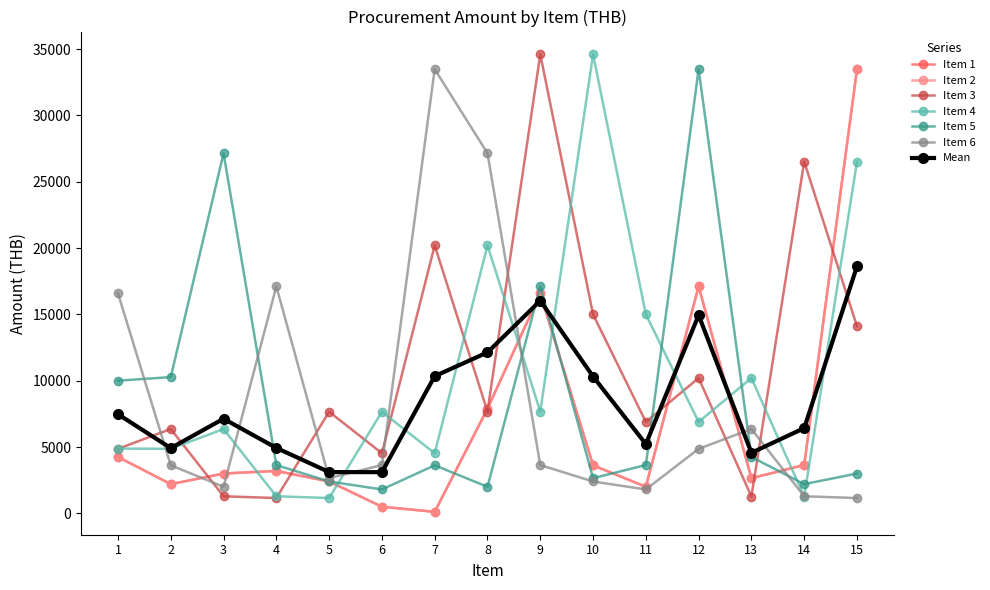

Reading left to right, what are all the values shown in this chart?

Item 1: 1=4250	2=2200	3=3000	4=3195	5=2400	6=495	7=110	8=7890	9=16585	10=3620	11=2000	12=17115	13=2650	14=3641	15=33491
Item 2: 1=4250	2=2200	3=3000	4=3195	5=2400	6=495	7=110	8=7890	9=16585	10=3620	11=2000	12=17115	13=2650	14=3641	15=33491
Item 3: 1=4863	2=6356	3=1284	4=1151	5=7658	6=4530	7=20200	8=7675	9=34604	10=15000	11=6893	12=10200	13=1263	14=26520	15=14100
Item 4: 1=4882	2=4863	3=6356	4=1284	5=1151	6=7658	7=4530	8=20200	9=7675	10=34604	11=15000	12=6893	13=10200	14=1263	15=26520
Item 5: 1=10000	2=10272	3=27150	4=3638	5=2400	6=1800	7=3620	8=2000	9=17115	10=2650	11=3641	12=33491	13=4250	14=2200	15=3000
Item 6: 1=16585	2=3620	3=2000	4=17115	5=2650	6=3641	7=33491	8=27150	9=3638	10=2400	11=1800	12=4863	13=6356	14=1284	15=1151